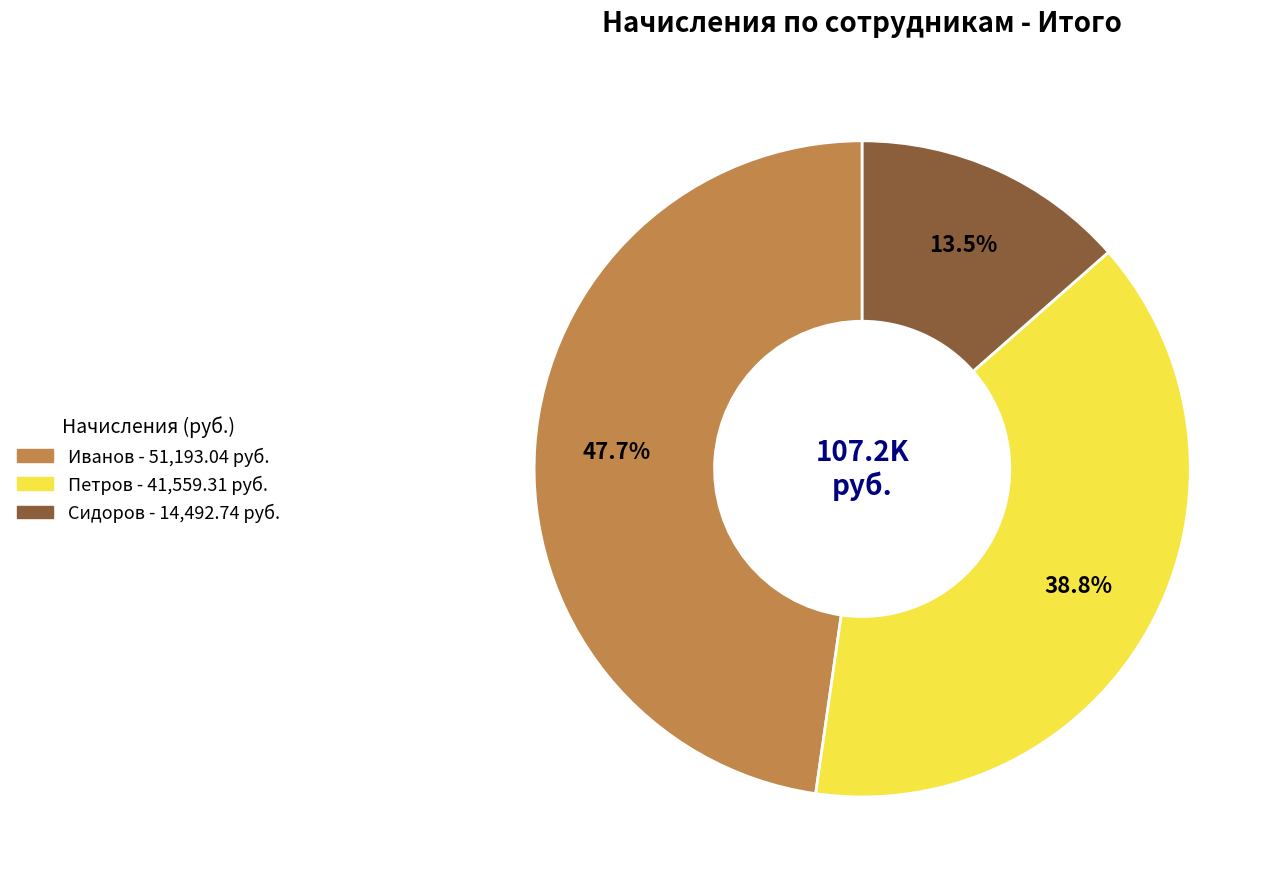

Count the number of slices in the pie.

3